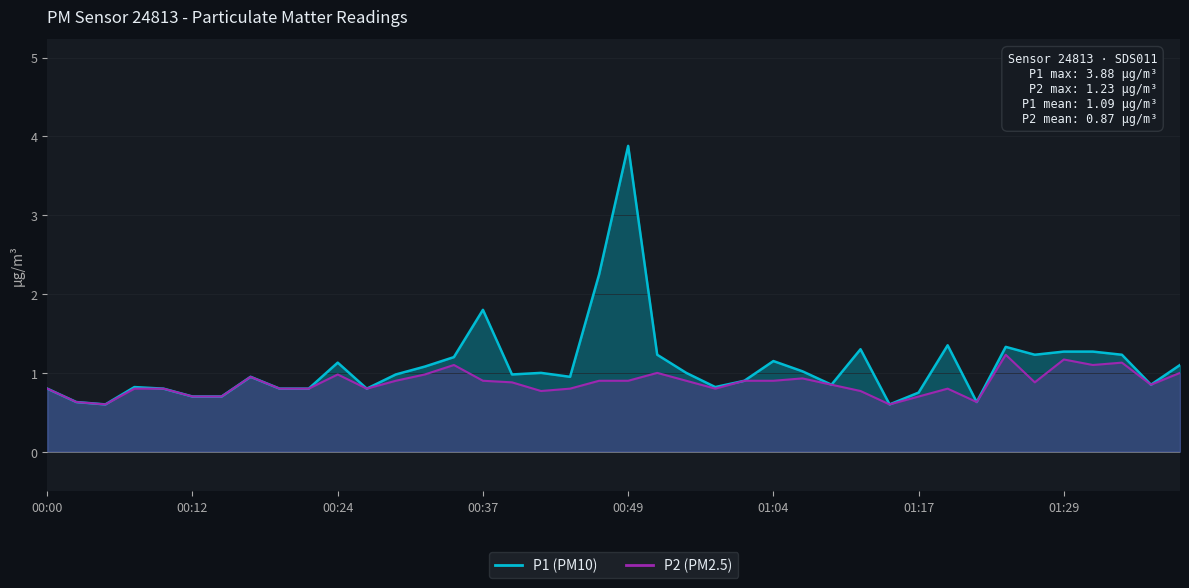

True or false: P2 and P1 cross at least once.

False